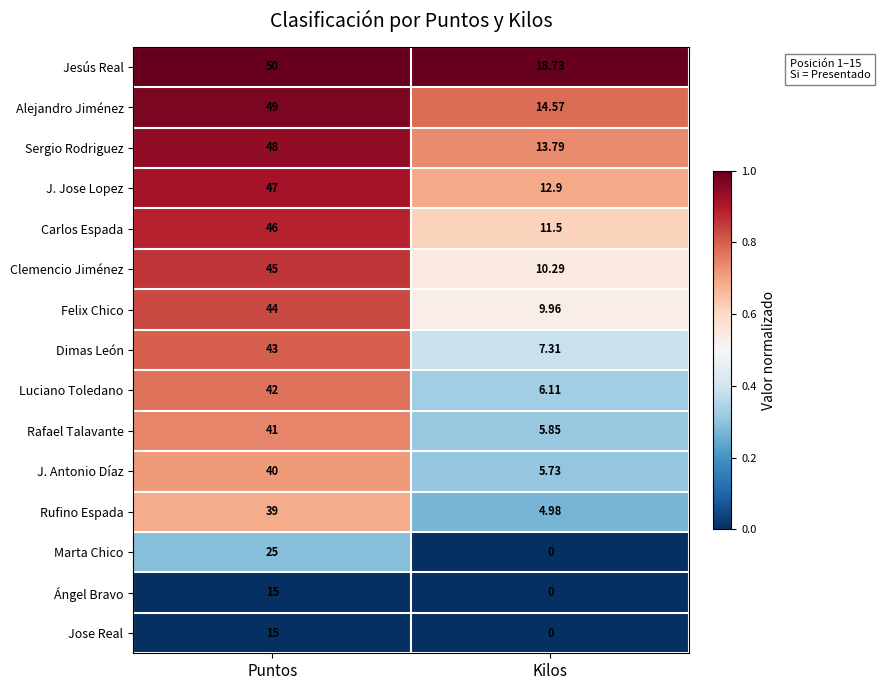

Which series has the largest total across all categories?

Jesús Real